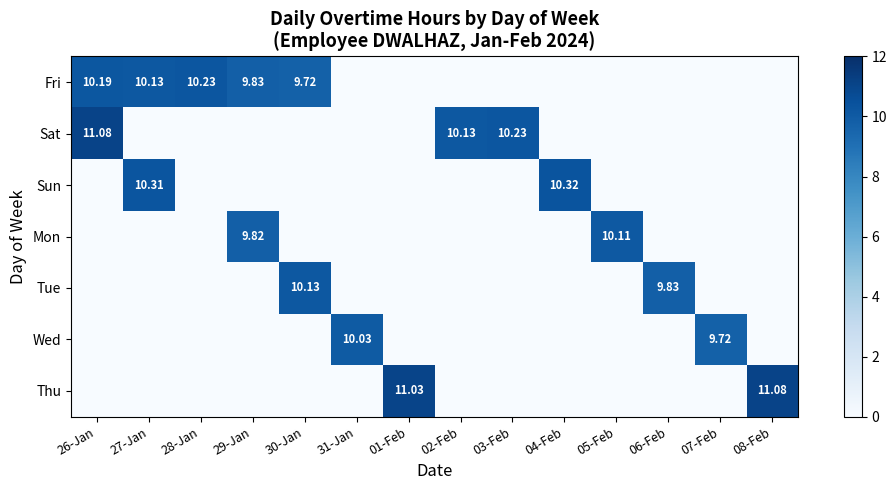

List the labels in order of Mon value, largest first.

05-Feb, 29-Jan, 26-Jan, 27-Jan, 28-Jan, 30-Jan, 31-Jan, 01-Feb, 02-Feb, 03-Feb, 04-Feb, 06-Feb, 07-Feb, 08-Feb